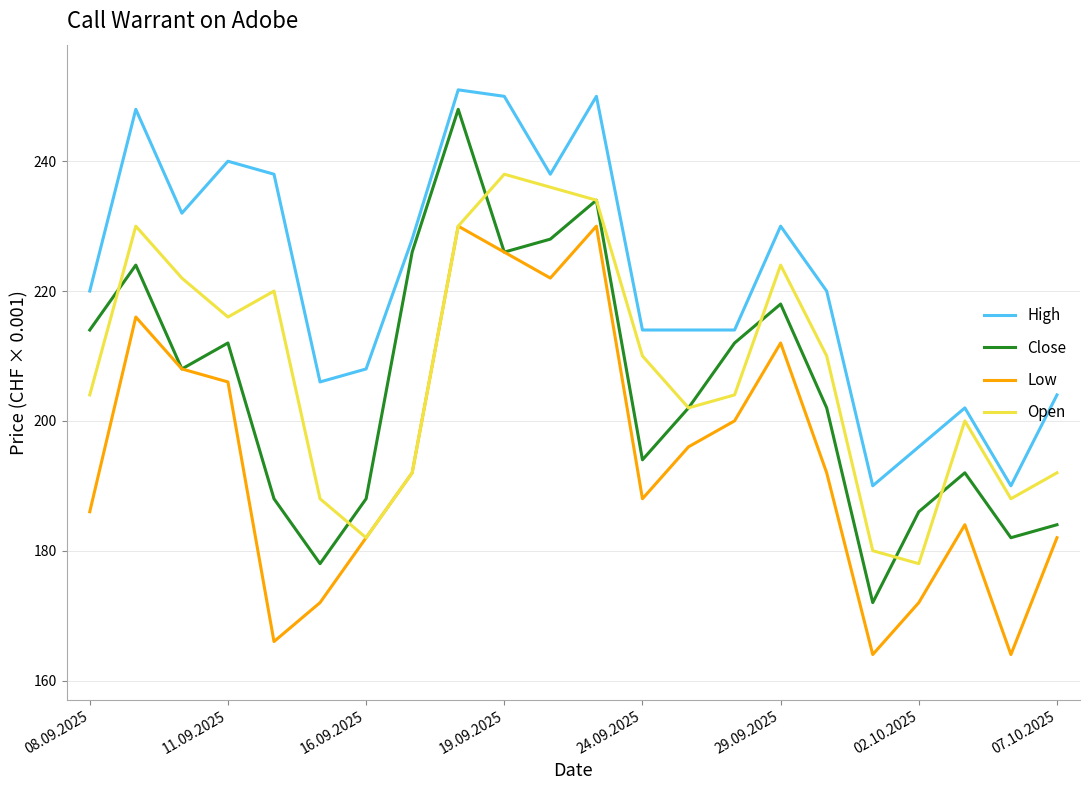

What are all the series names shown in the legend?

High, Close, Low, Open